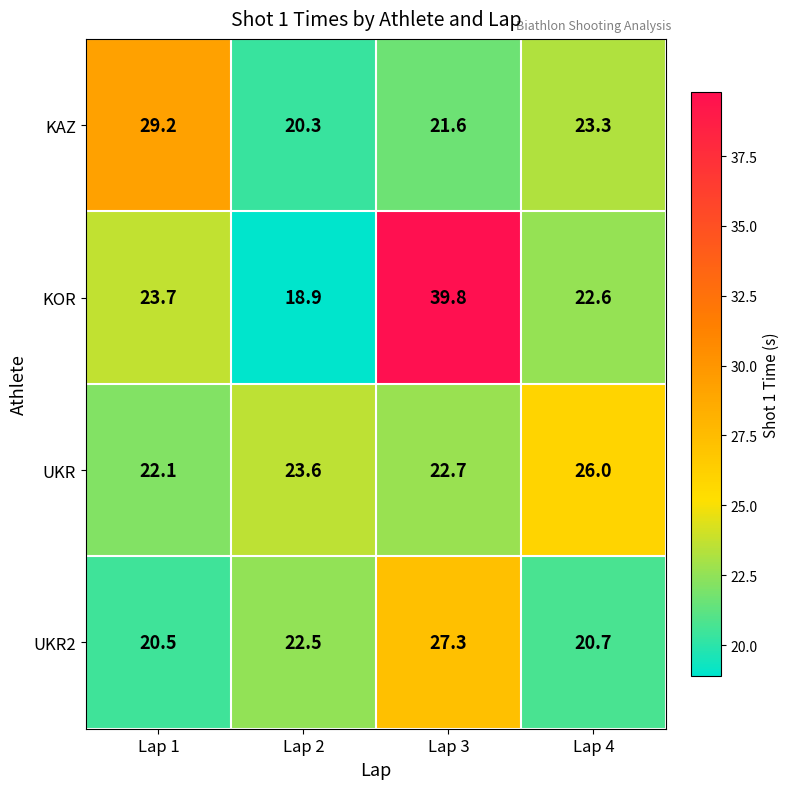

What is the difference between the highest and lowest values at Lap 3?

18.2